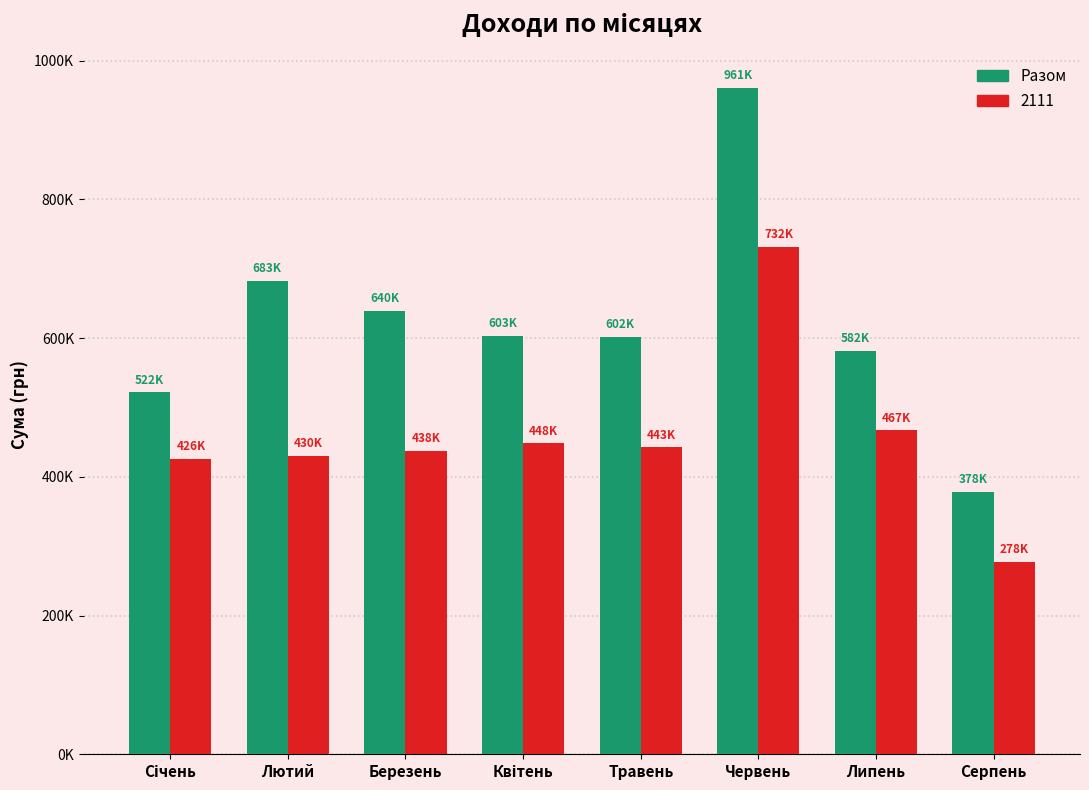

Are the bars grouped side by side (vs. stacked)?

Yes